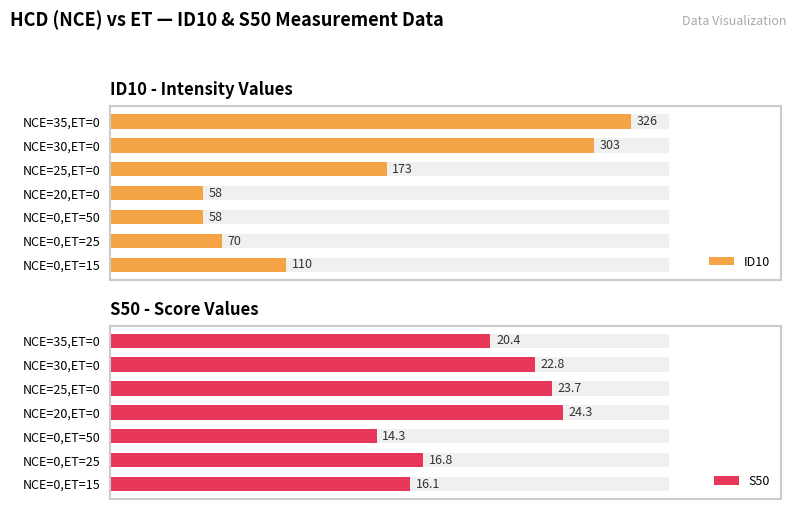

The S50 series shows 23.7 at NCE=25,ET=0. True or false?

True